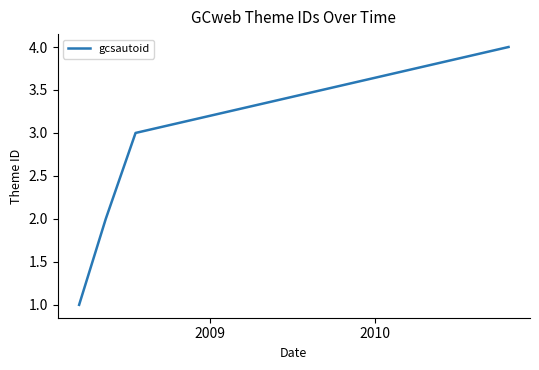

What is the sum of all values?

10